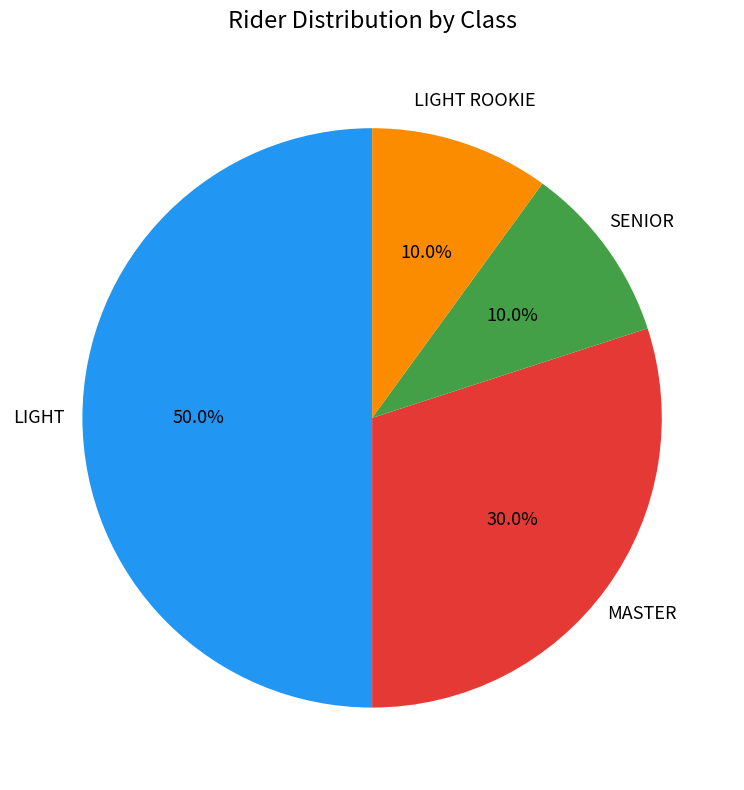

Which slice is the largest?

LIGHT